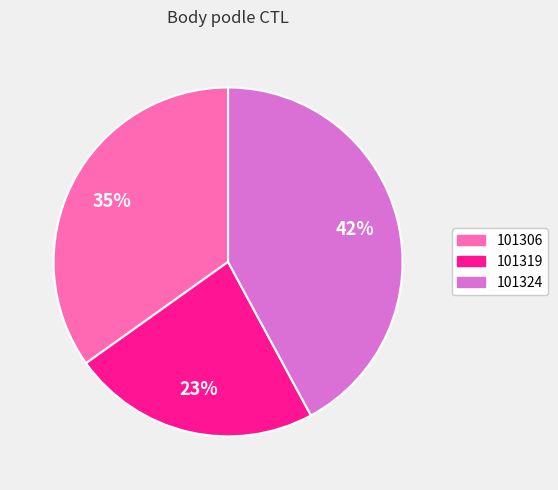

To the nearest percent, what is the combined percentage of 101306 and 101319?

58%